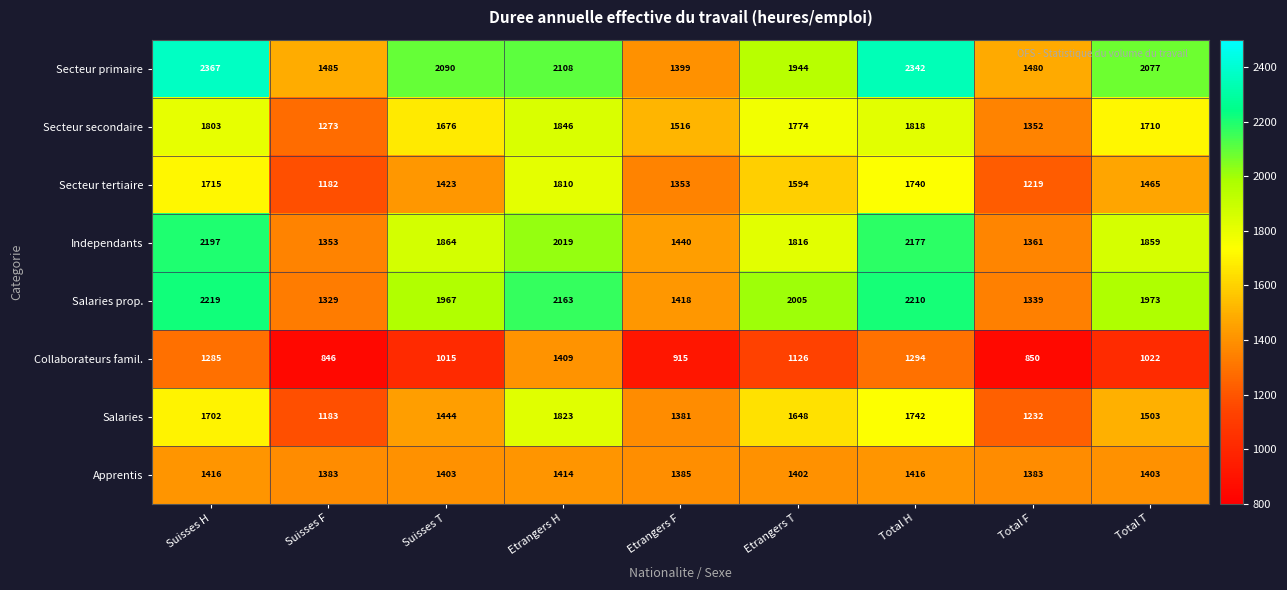

What is the difference between the maximum and second lowest values in the Salaries prop. series?

880